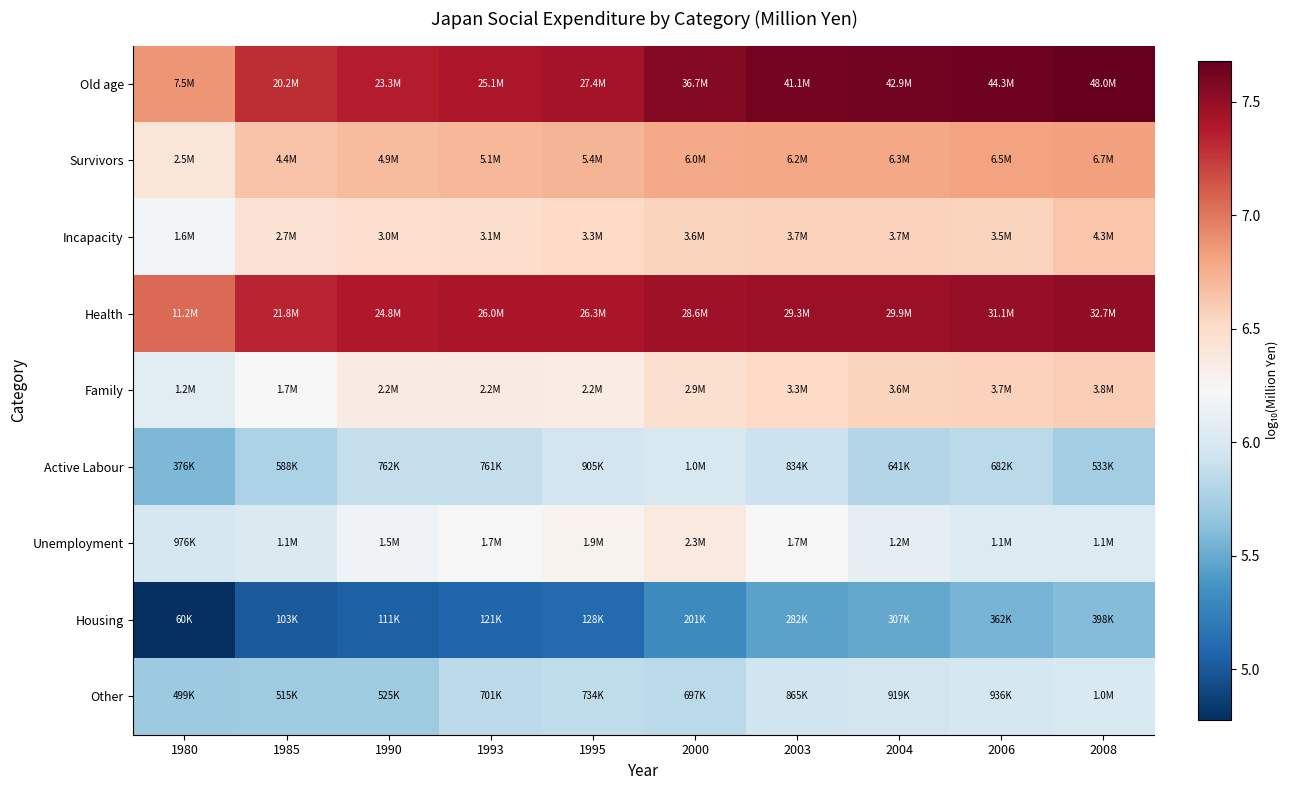

At how many categories does at least one series exceed 6?

10